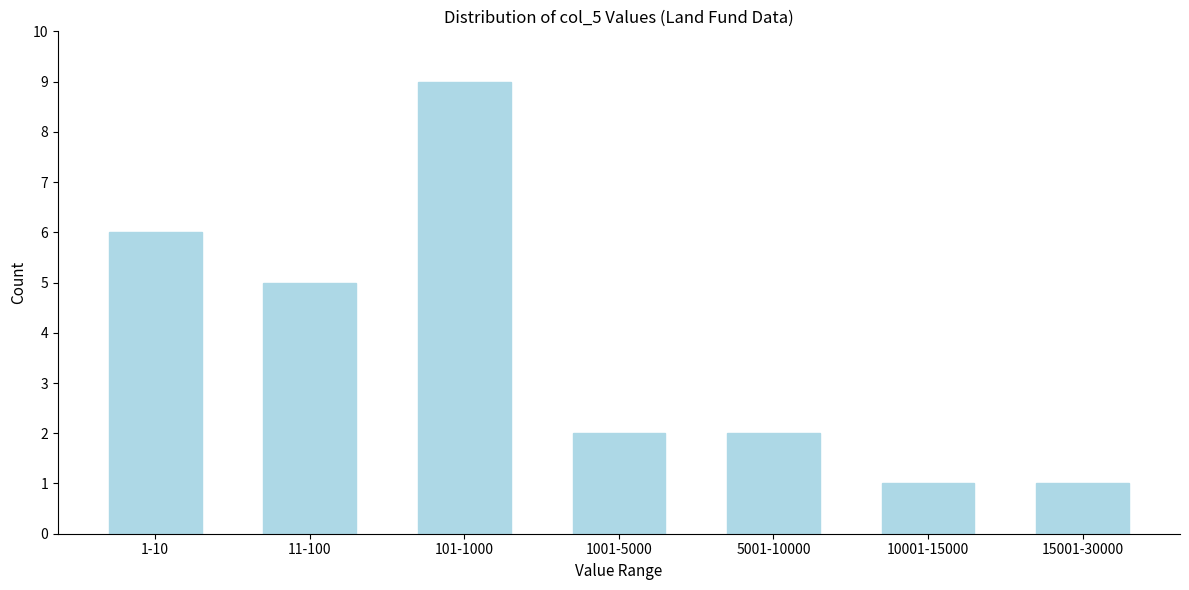

Reading left to right, what are all the values shown in this chart?

6	5	9	2	2	1	1